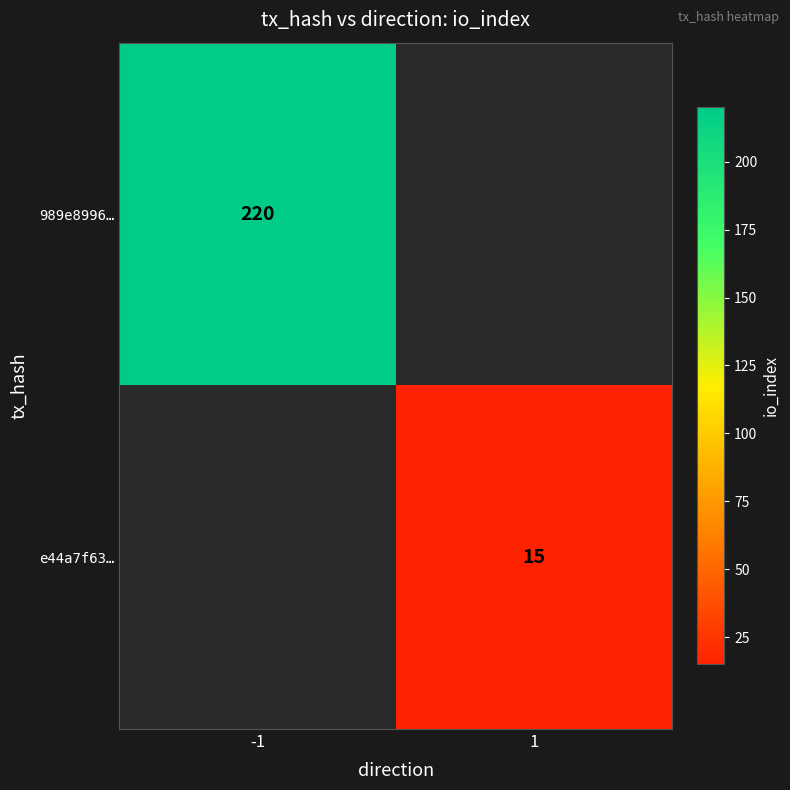

The value of e44a7f63… at 1 is 15. True or false?

True